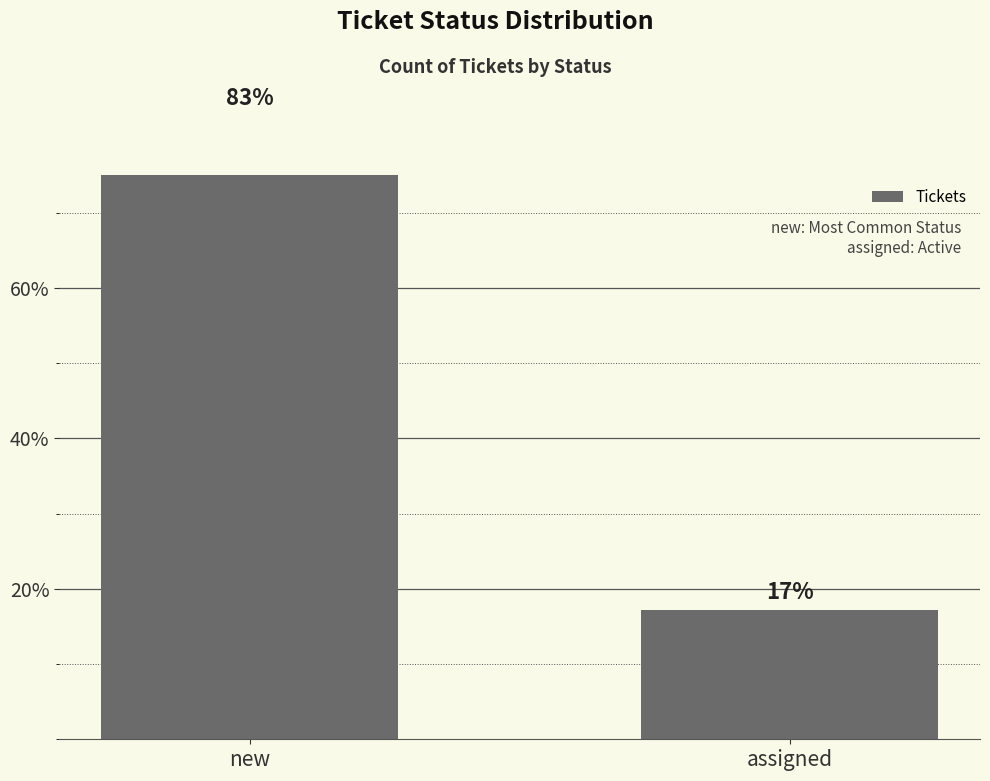

What is the ratio of the value at new to the value at assigned?

4.8